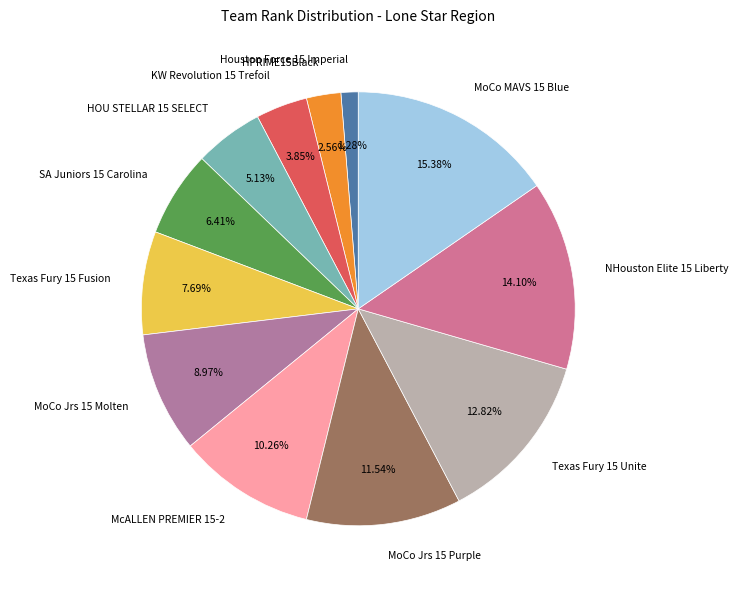

To the nearest percent, what percentage of the pie is Houston Force 15 Imperial?

1%